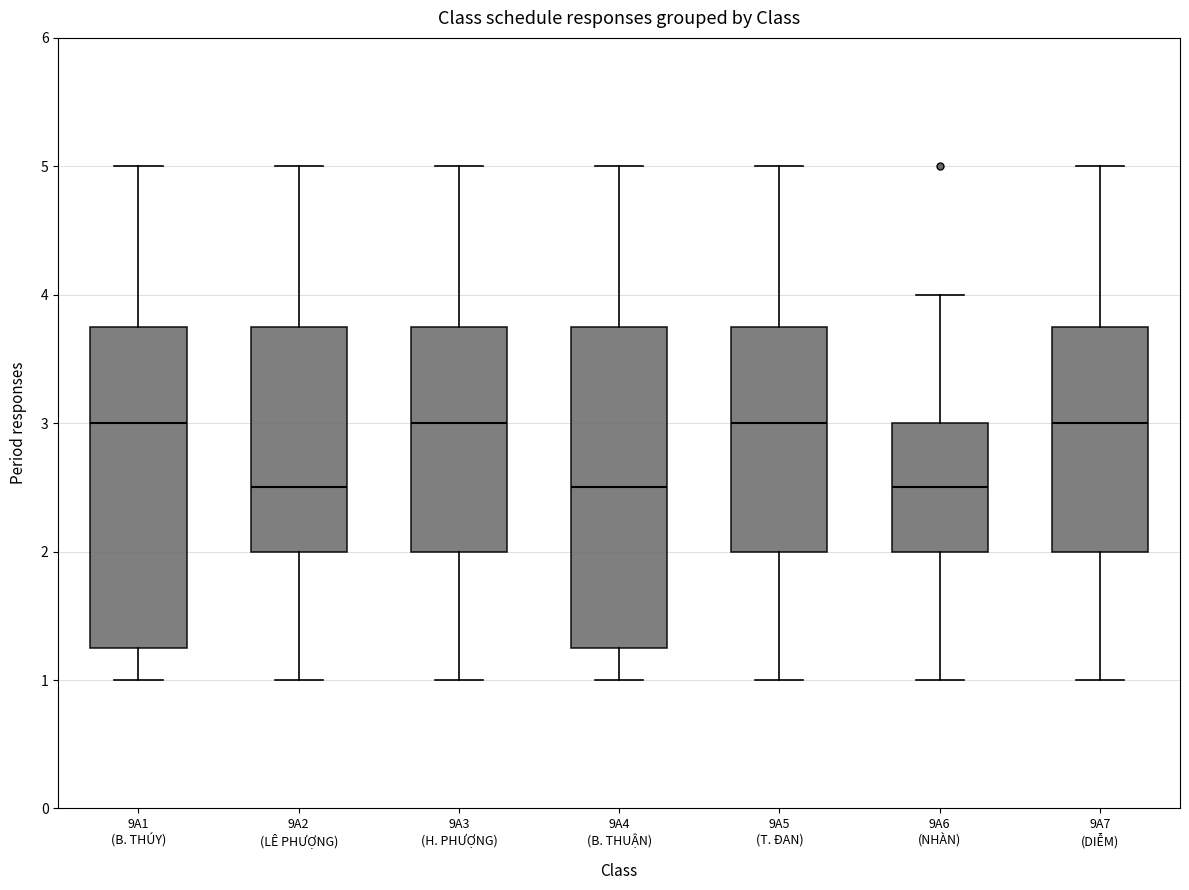

Reading left to right, transcribe this box plot: for each box, give where its median line is, the range the box spans, and where its two whiskers end, as read against the y-axis. The values are not printed on the chart, so give them approximately, as read against the axis.

9A1 (B. THÚY): median 3.0, box 1.3 to 3.8, whiskers 1.0 to 5.0
9A2 (LÊ PHƯỢNG): median 2.5, box 2.0 to 3.8, whiskers 1.0 to 5.0
9A3 (H. PHƯỢNG): median 3.0, box 2.0 to 3.8, whiskers 1.0 to 5.0
9A4 (B. THUẬN): median 2.5, box 1.3 to 3.8, whiskers 1.0 to 5.0
9A5 (T. ĐAN): median 3.0, box 2.0 to 3.8, whiskers 1.0 to 5.0
9A6 (NHÀN): median 2.5, box 2.0 to 3.0, whiskers 1.0 to 4.0
9A7 (DIỄM): median 3.0, box 2.0 to 3.8, whiskers 1.0 to 5.0